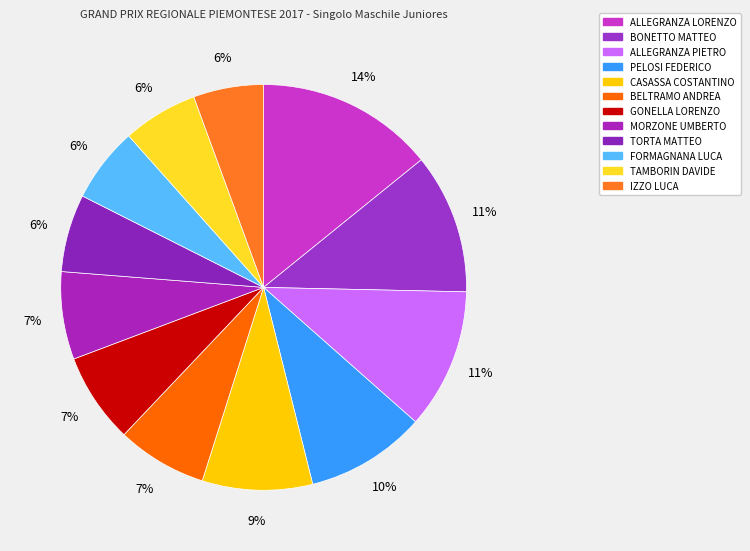

What is the total percentage of MORZONE UMBERTO and GONELLA LORENZO?

14.2%